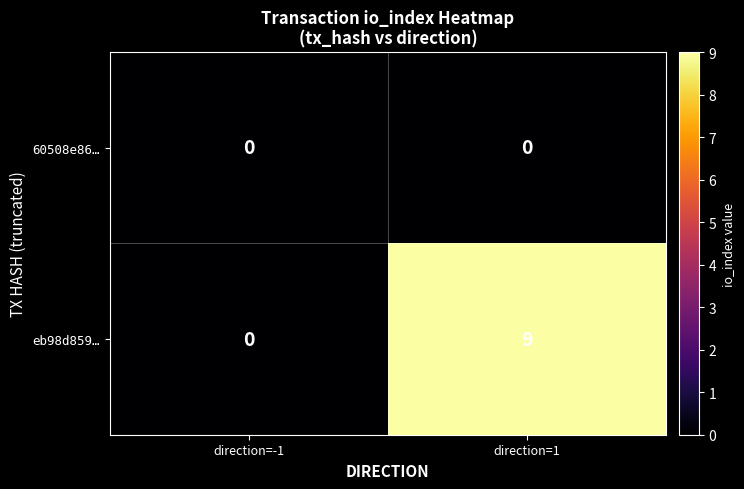

List the series in order of their peak value, highest first.

eb98d859…, 60508e86…